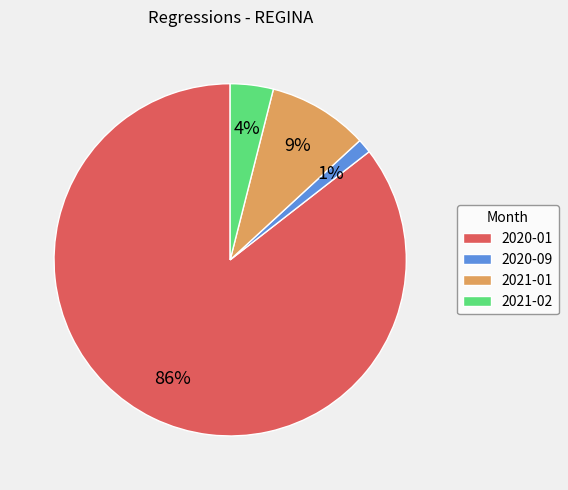

Is there a majority slice in this chart?

Yes